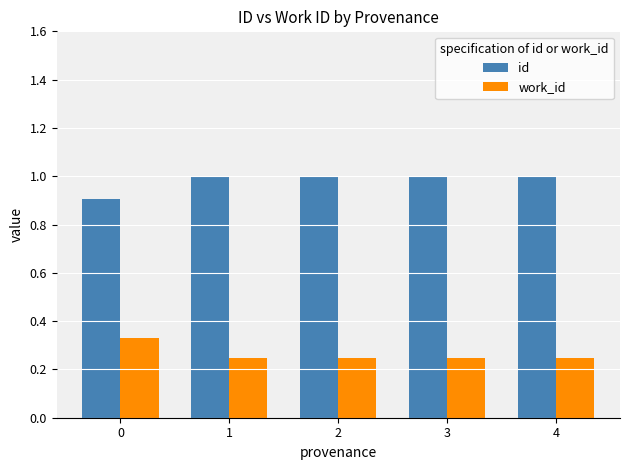

What is the minimum value for id?

0.9